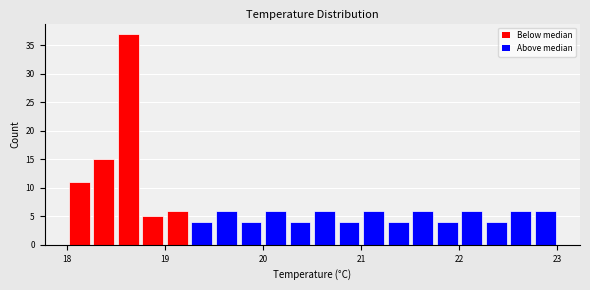

Read against the x-axis, roughly where is the centre of the tallest bar?

18.6